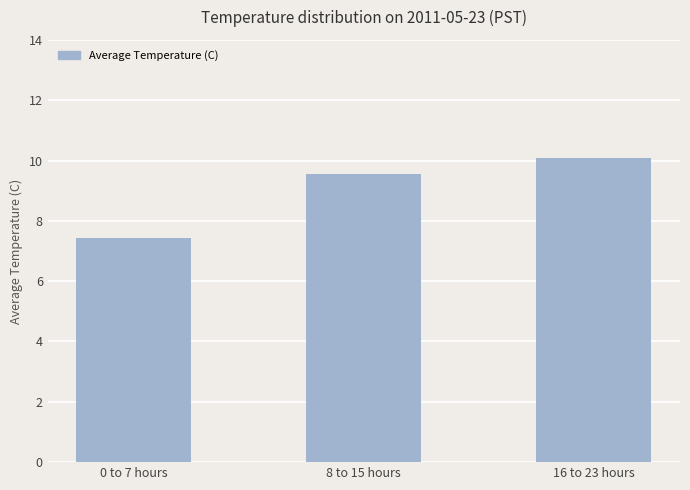

Which category has the highest value across all series?

16 to 23 hours